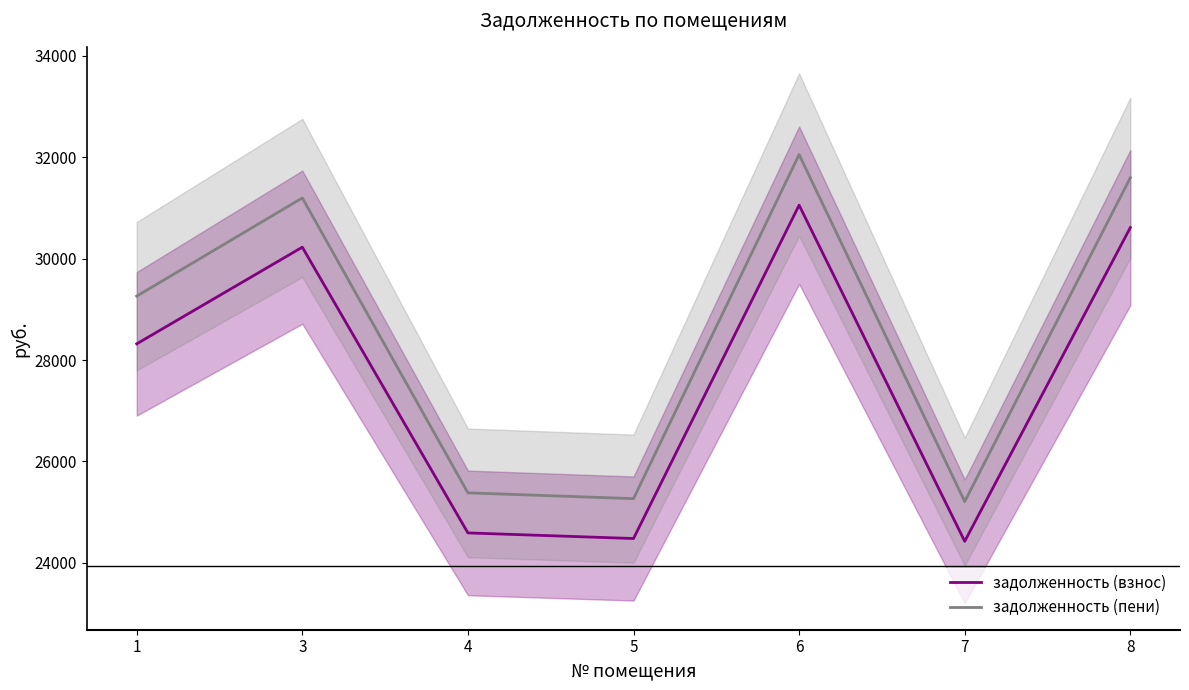

Reading left to right, what are all the values shown in this chart?

задолженность (взнос): 28320.5	30227.3	24590.8	24480.2	31056.2	24425.0	30614.1
задолженность (пени): 29261.8	31198.8	25381.1	25267.0	32054.3	25210.0	31598.0